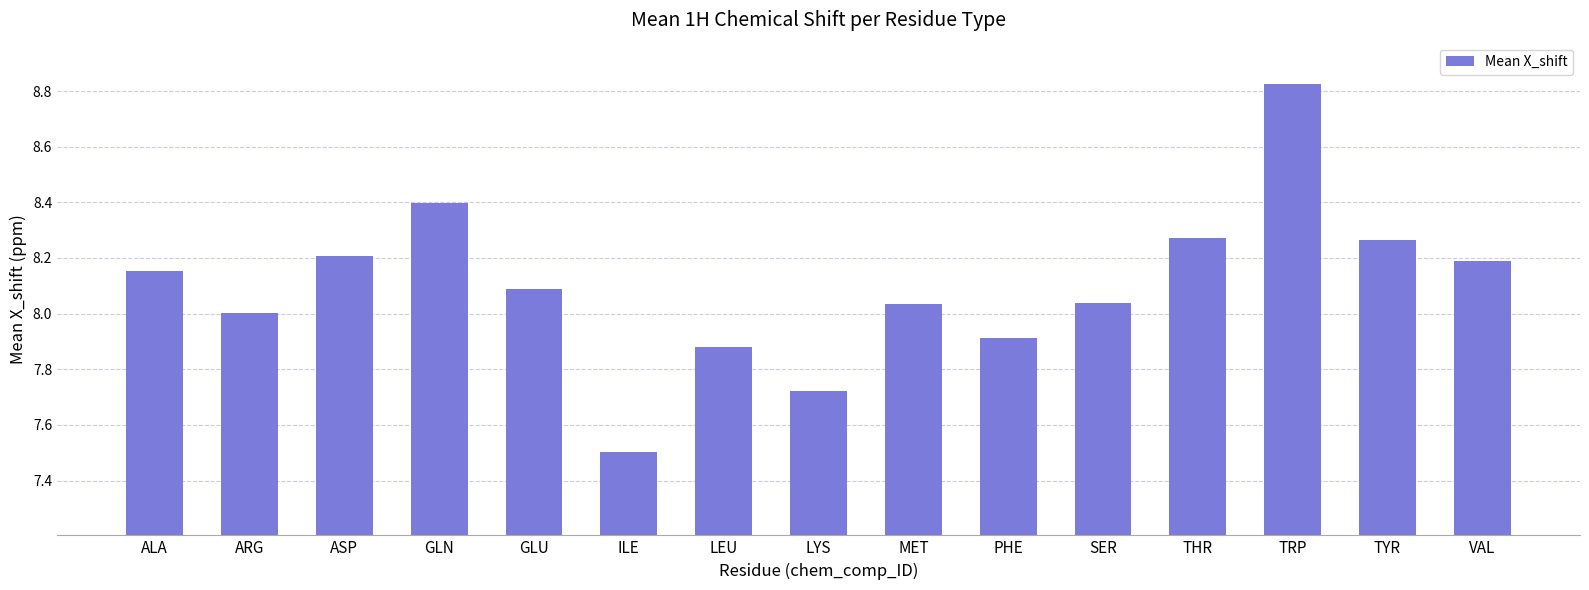

What is the ratio of the value at ARG to the value at GLU?

1.0